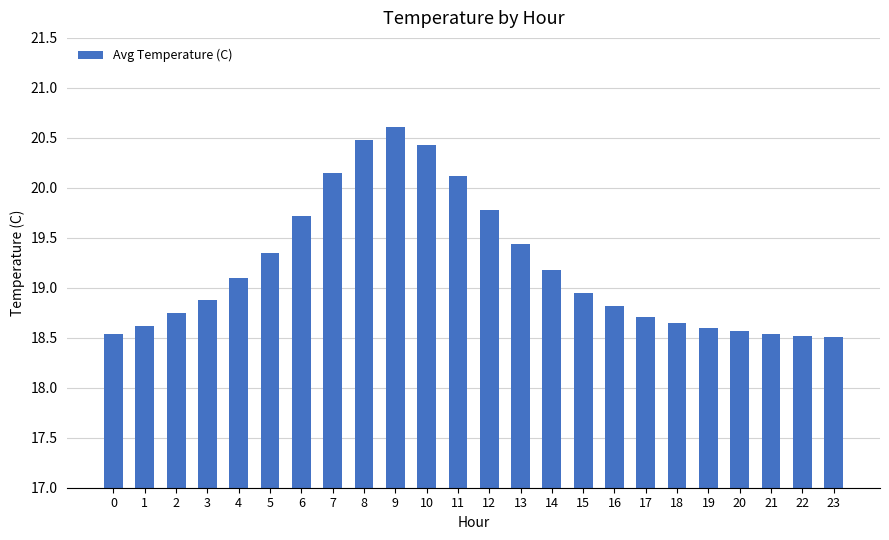

True or false: the data shows 18.6 at 18.

True